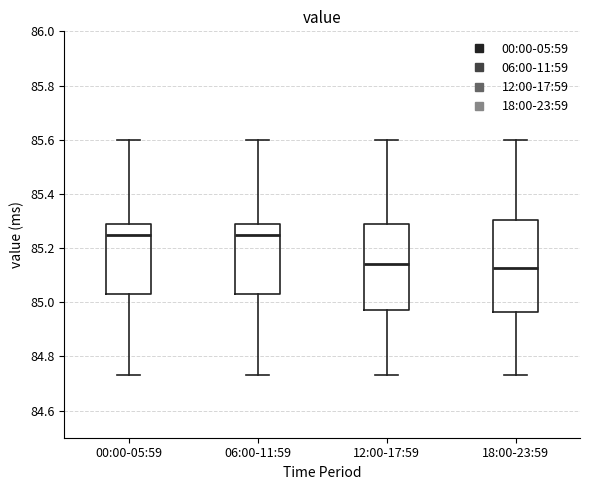

Reading left to right, transcribe this box plot: for each box, give where its median line is, the range the box spans, and where its two whiskers end, as read against the y-axis. The values are not printed on the chart, so give them approximately, as read against the axis.

00:00-05:59: median 85.26, box 85.04 to 85.30, whiskers 84.74 to 85.60
06:00-11:59: median 85.26, box 85.04 to 85.30, whiskers 84.74 to 85.60
12:00-17:59: median 85.14, box 84.98 to 85.30, whiskers 84.74 to 85.60
18:00-23:59: median 85.12, box 84.96 to 85.30, whiskers 84.74 to 85.60